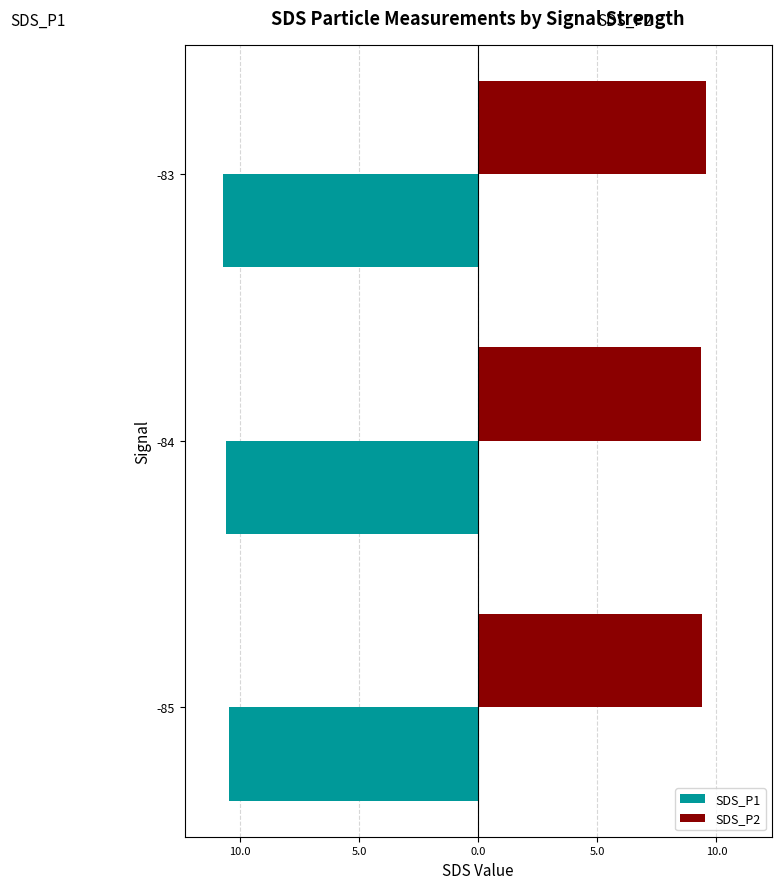

What is the difference between the maximum and minimum values in the SDS_P2 series?

0.2